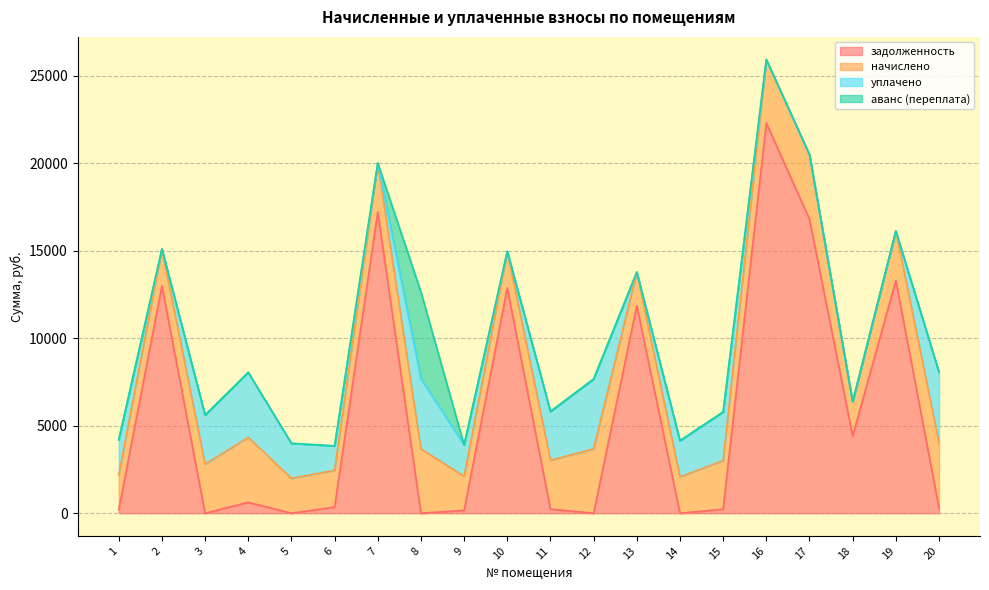

What is the sum of all аванс (переплата) values?

4972.7